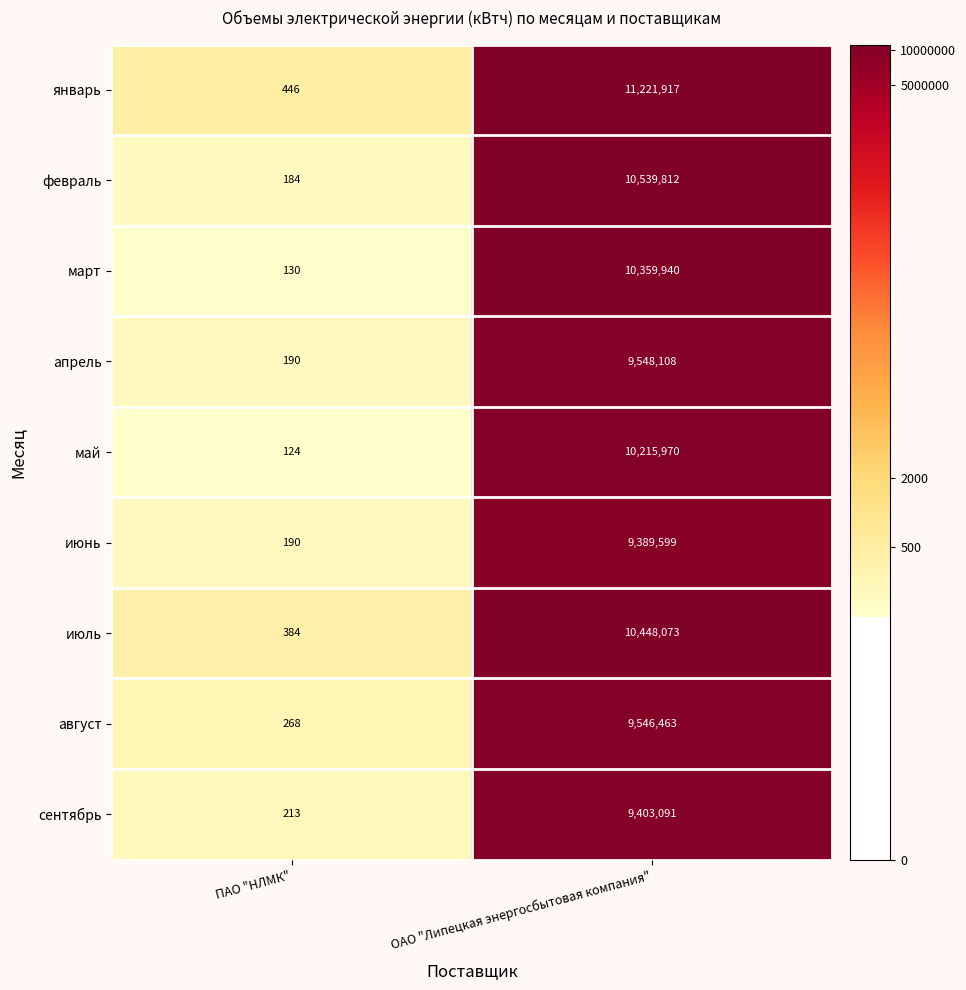

The value of май at ПАО "НЛМК" is 124. True or false?

True